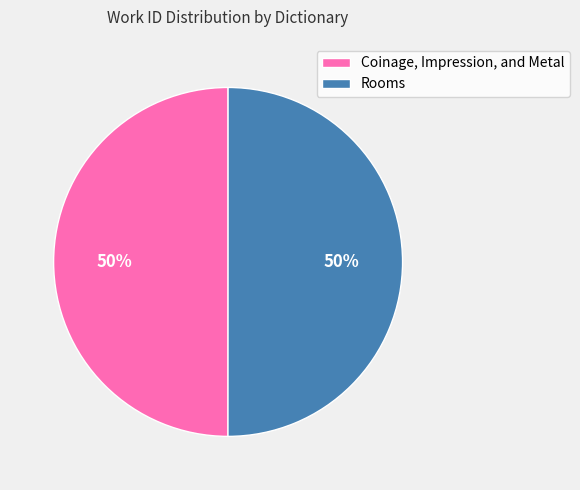

To the nearest percent, what portion does Rooms represent?

50%